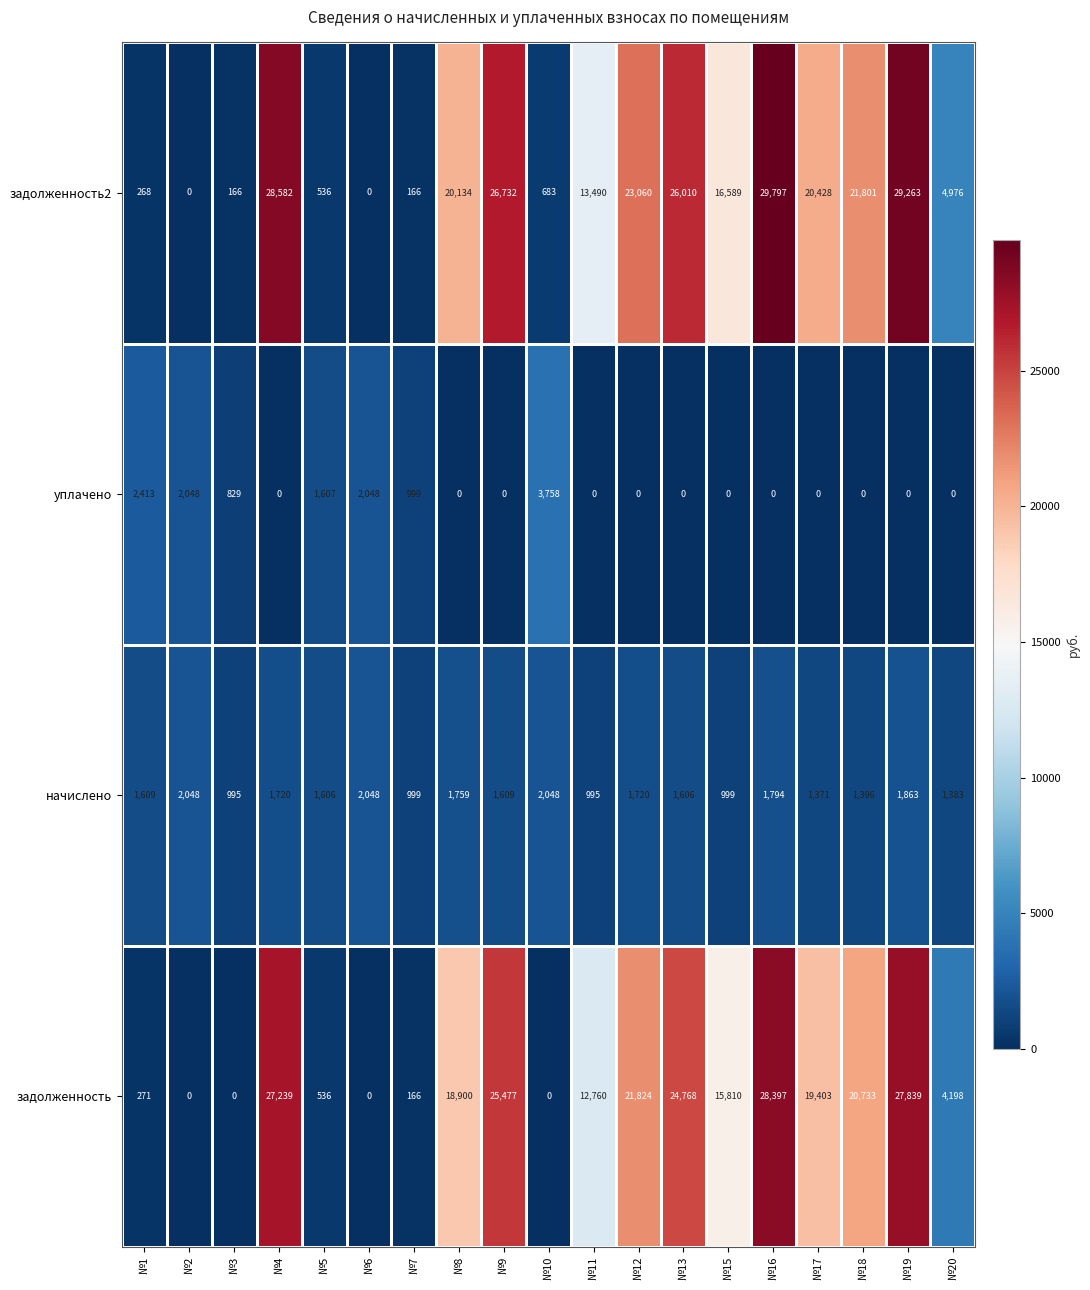

Which series has the widest spread of values?

задолженность2